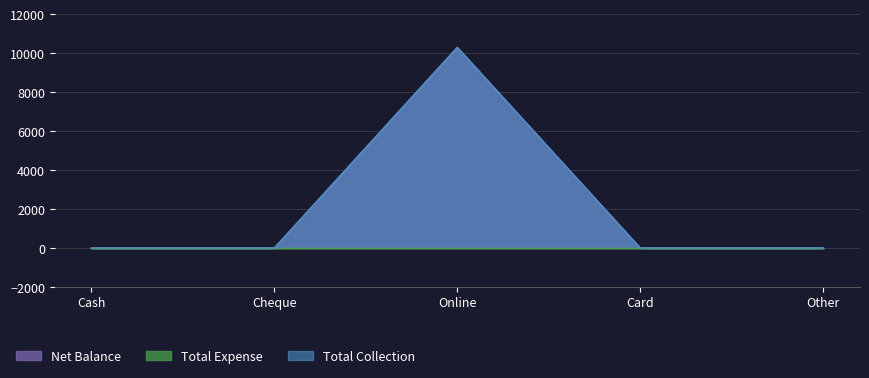

List the labels in order of Net Balance value, smallest first.

Cash, Cheque, Card, Other, Online